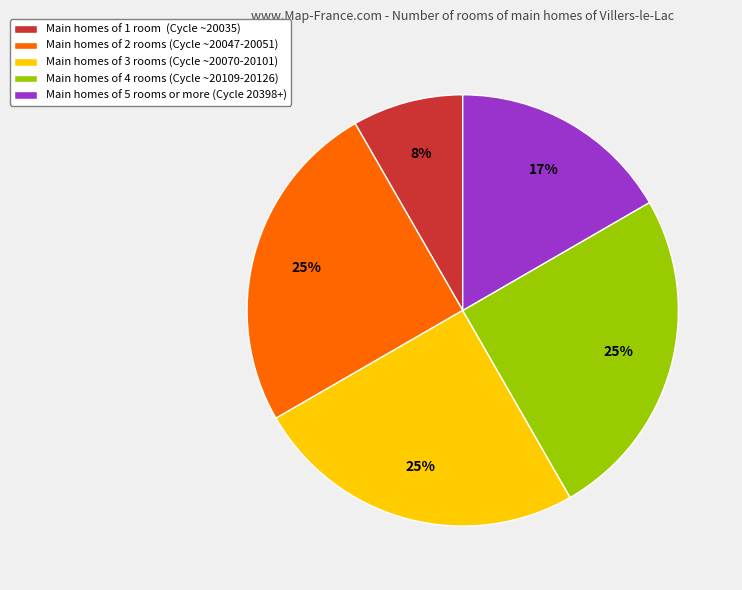

How many slices are in this pie chart?

5